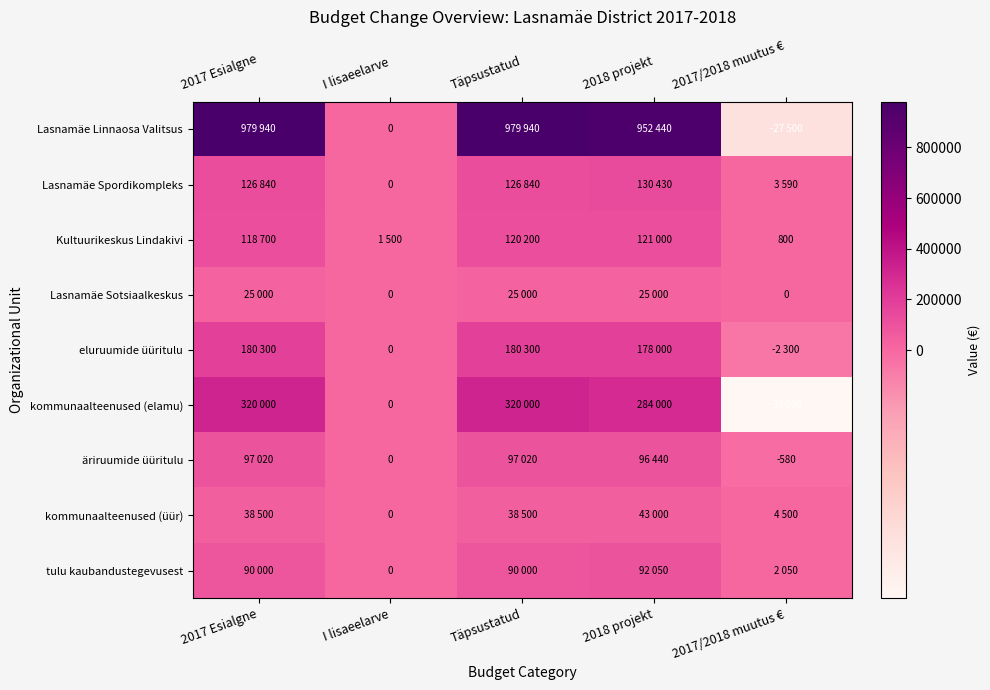

At Täpsustatud, list the series in order from smallest to largest.

Lasnamäe Sotsiaalkeskus, kommunaalteenused (üür), tulu kaubandustegevusest, äriruumide üüritulu, Kultuurikeskus Lindakivi, Lasnamäe Spordikompleks, eluruumide üüritulu, kommunaalteenused (elamu), Lasnamäe Linnaosa Valitsus